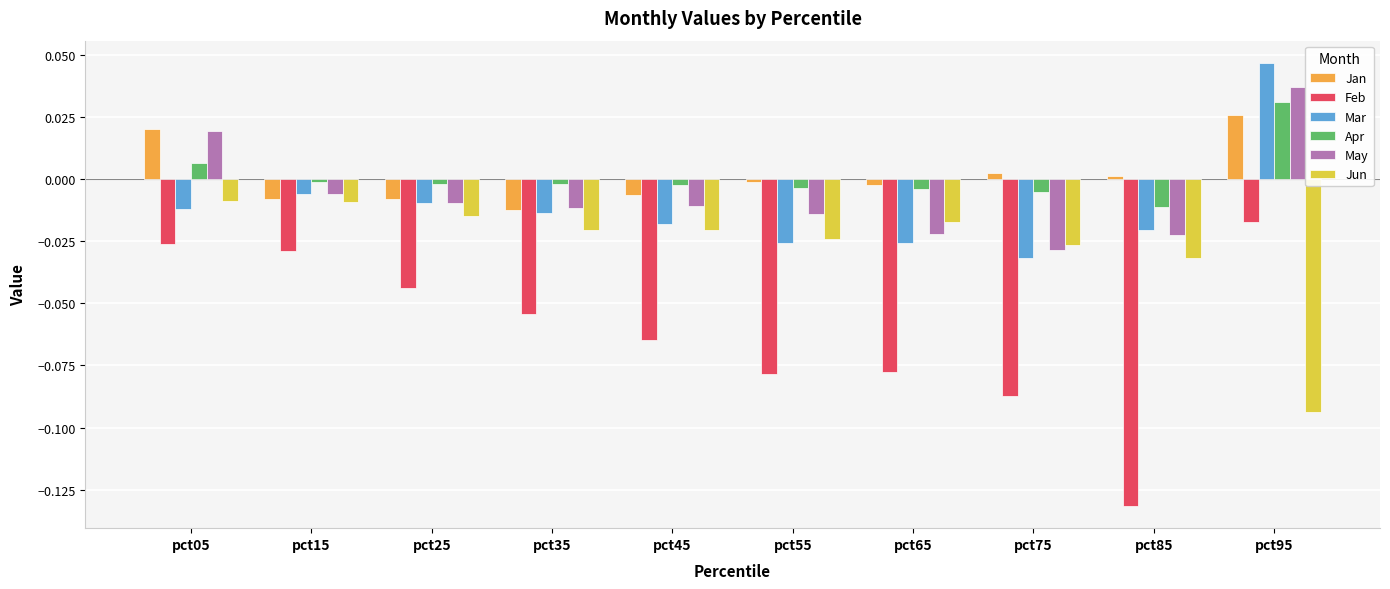

List the series in order of their peak value, highest first.

Mar, May, Apr, Jan, Jun, Feb